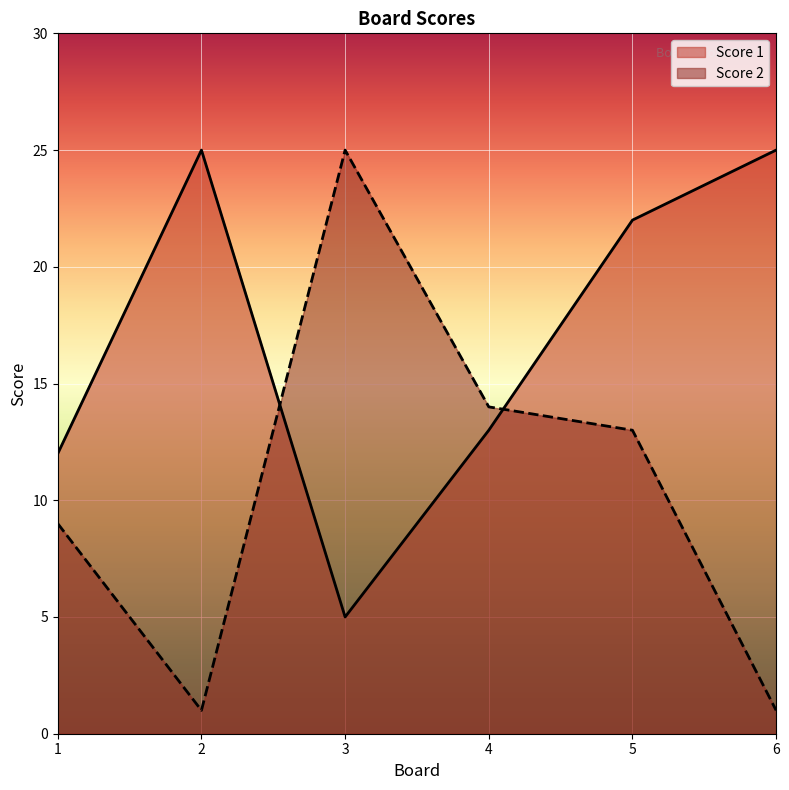

In Score 1, how many points are lower than both neighbors (excluding endpoints)?

1